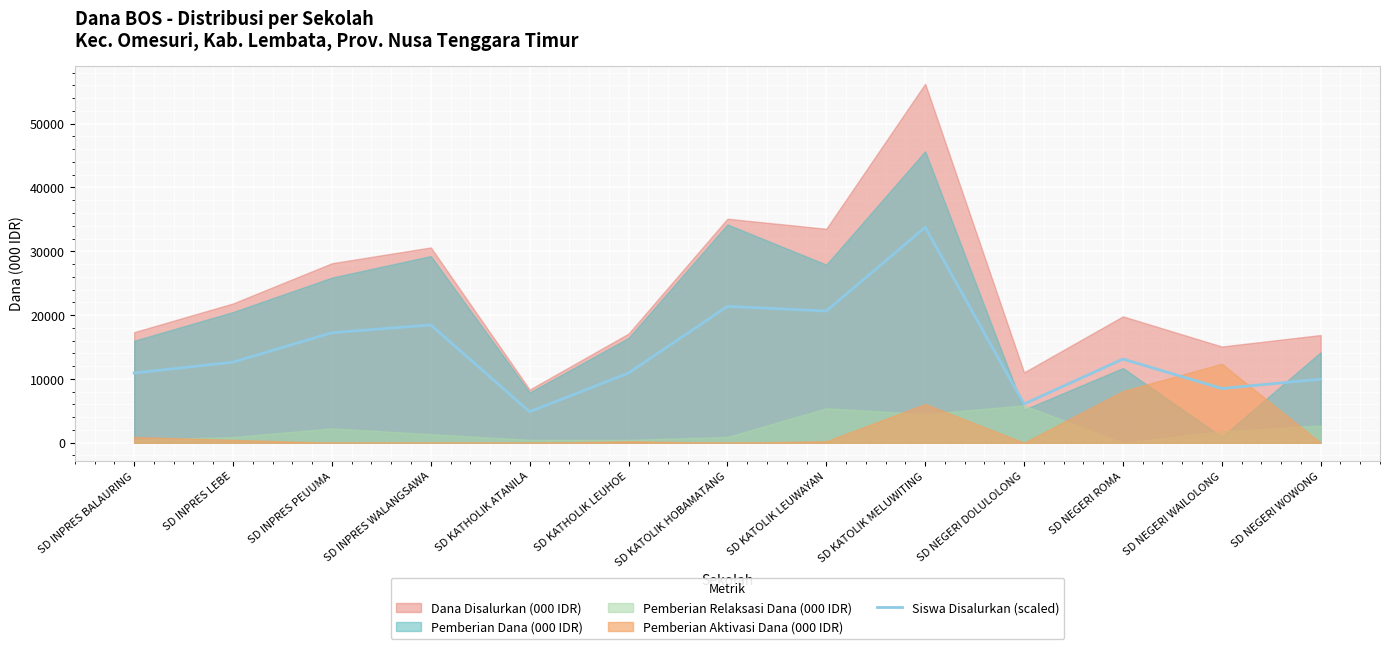

Where is the first local minimum?

SD KATHOLIK ATANILA